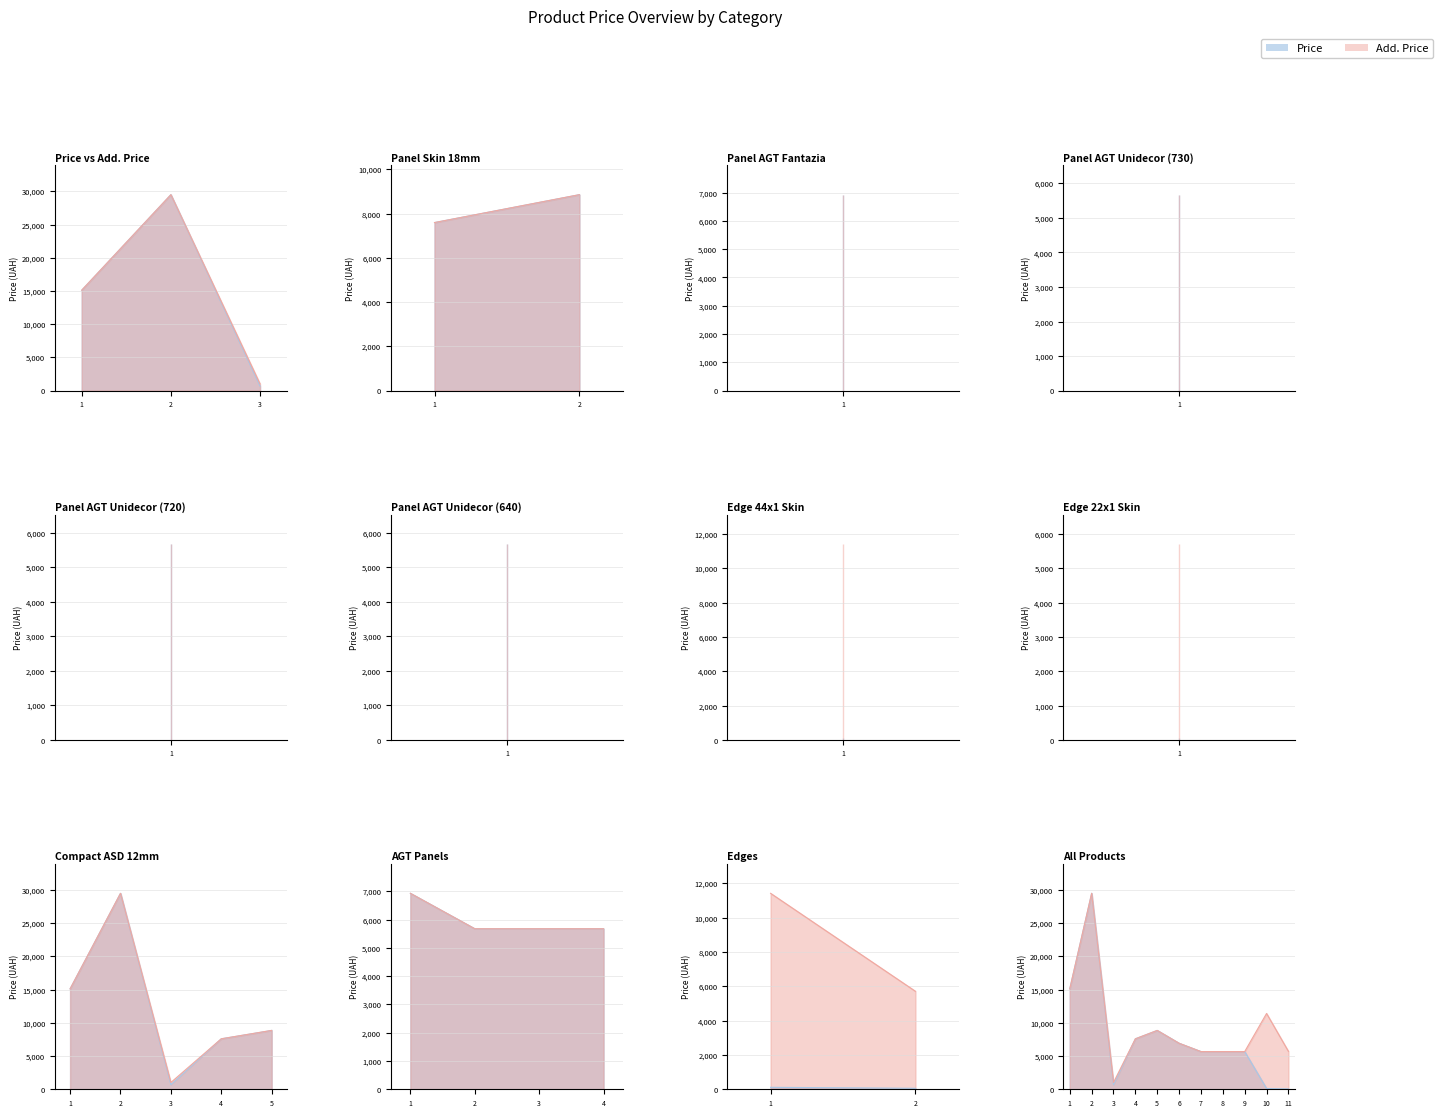

How many values in the Price series are below 5673?

3